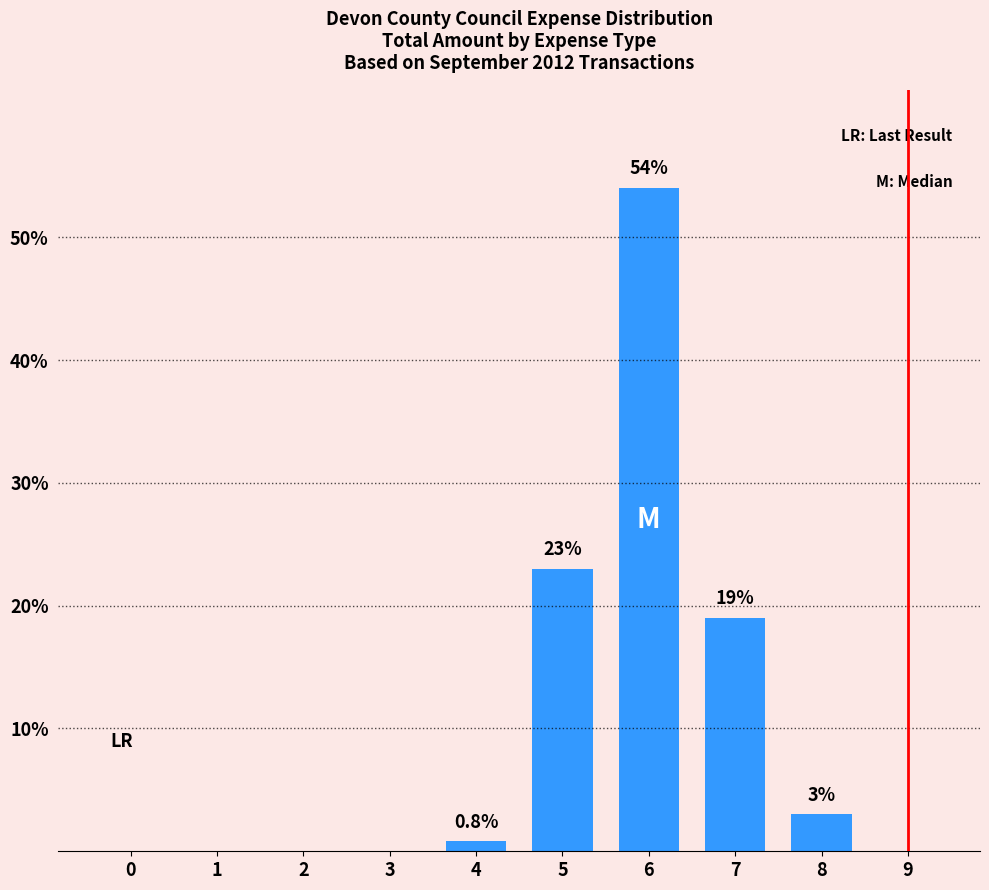

Are the bars grouped side by side (vs. stacked)?

No